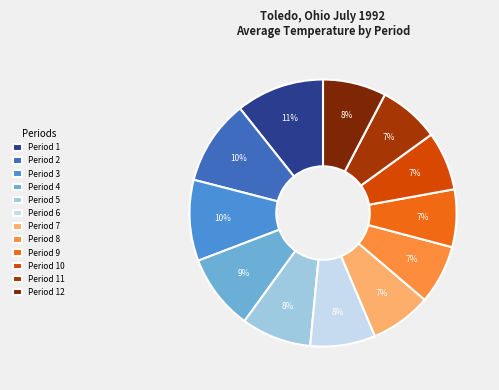

Is Period 4 the majority of the pie?

No